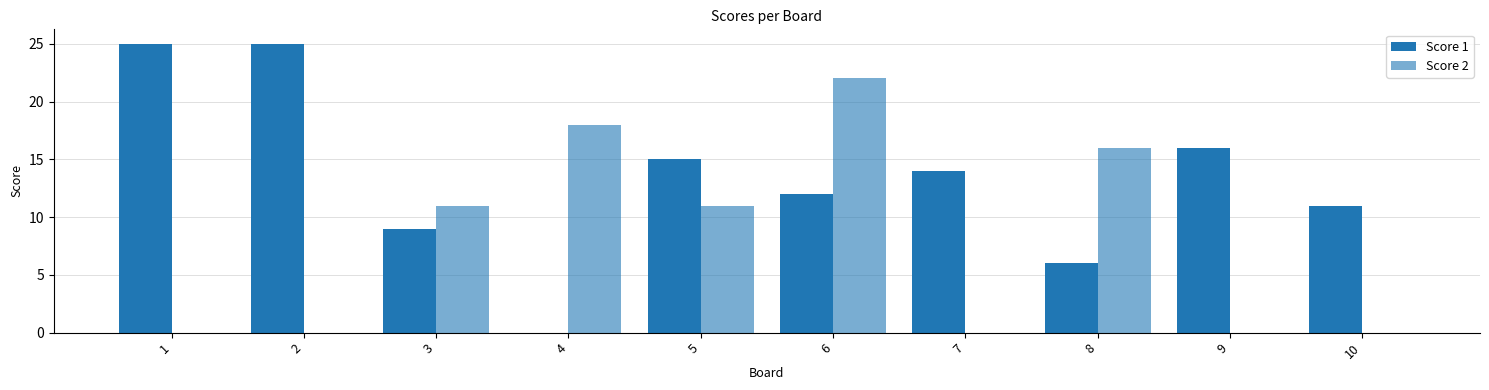

How many categories are shown in the chart?

10